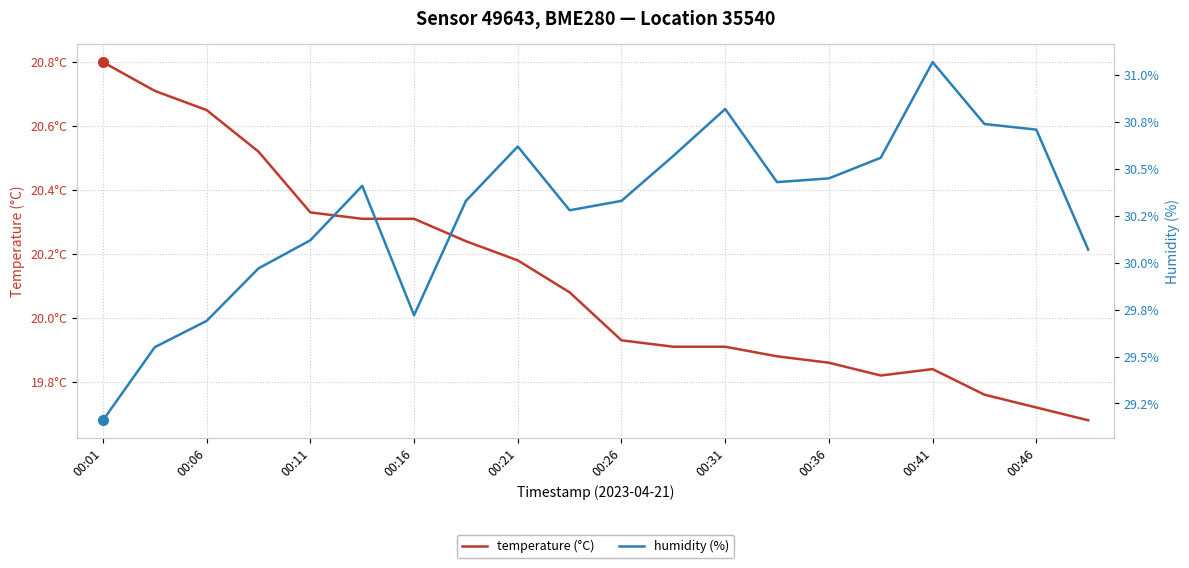

What is the sum of all humidity (%) values?

605.6